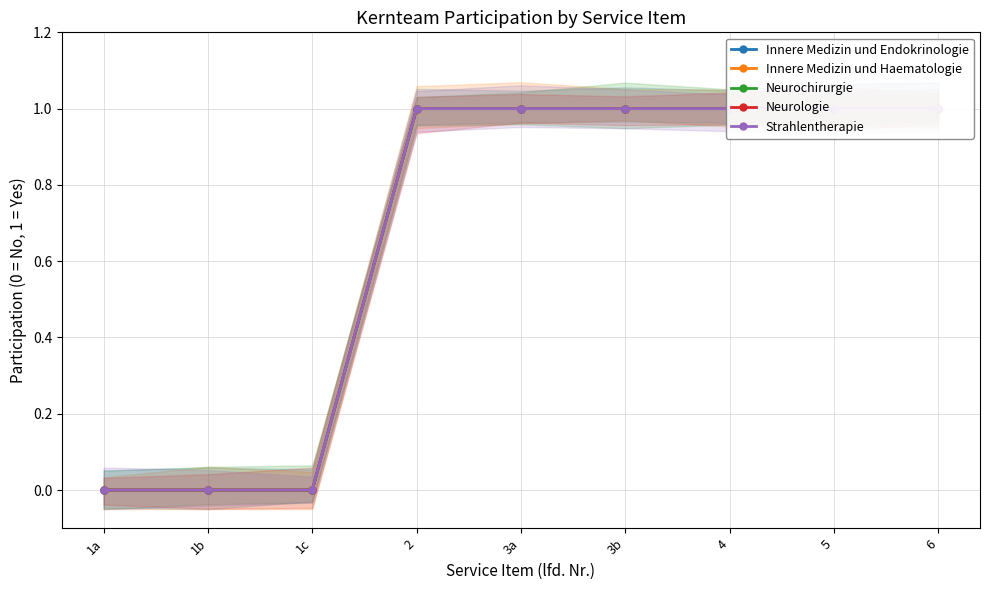

What is the greatest value displayed?

1